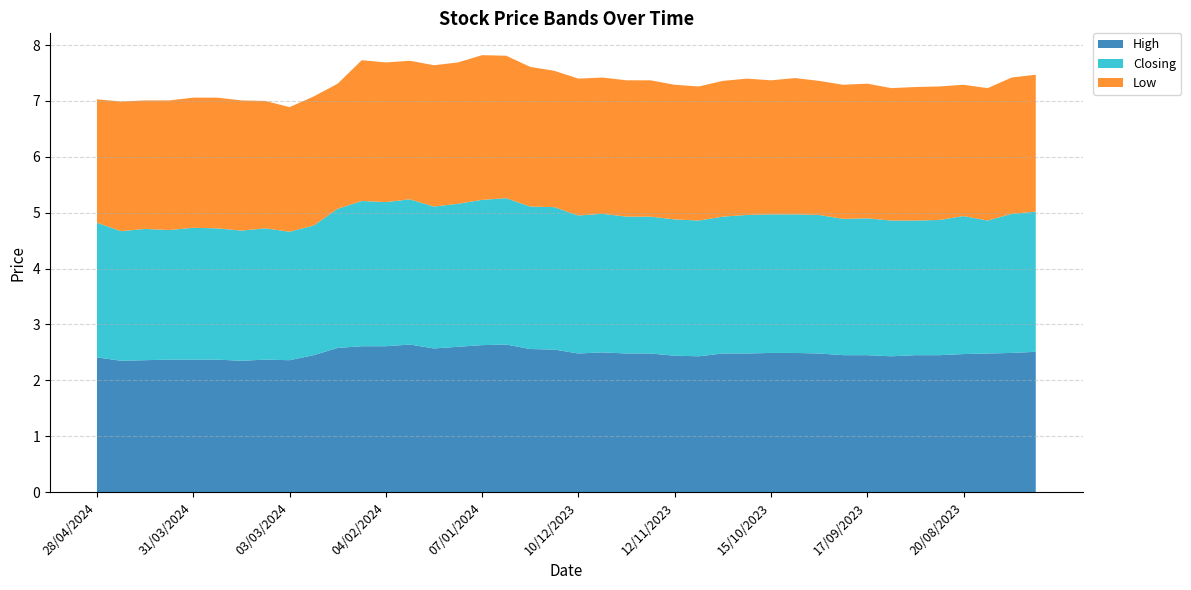

Reading left to right, extract all data points from this chart.

High: 28/04/2024=2.4	21/04/2024=2.4	14/04/2024=2.4	07/04/2024=2.4	31/03/2024=2.4	24/03/2024=2.4	17/03/2024=2.4	10/03/2024=2.4	03/03/2024=2.4	25/02/2024=2.5	18/02/2024=2.6	11/02/2024=2.6	04/02/2024=2.6	28/01/2024=2.6	21/01/2024=2.6	14/01/2024=2.6	07/01/2024=2.6	31/12/2023=2.6	24/12/2023=2.6	17/12/2023=2.5	10/12/2023=2.5	03/12/2023=2.5	26/11/2023=2.5	19/11/2023=2.5	12/11/2023=2.4	05/11/2023=2.4	29/10/2023=2.5	22/10/2023=2.5	15/10/2023=2.5	08/10/2023=2.5	01/10/2023=2.5	24/09/2023=2.5	17/09/2023=2.5	10/09/2023=2.4	03/09/2023=2.5	27/08/2023=2.5	20/08/2023=2.5	13/08/2023=2.5	06/08/2023=2.5	30/07/2023=2.5
Closing: 28/04/2024=2.4	21/04/2024=2.3	14/04/2024=2.4	07/04/2024=2.3	31/03/2024=2.4	24/03/2024=2.4	17/03/2024=2.3	10/03/2024=2.4	03/03/2024=2.3	25/02/2024=2.3	18/02/2024=2.5	11/02/2024=2.6	04/02/2024=2.6	28/01/2024=2.6	21/01/2024=2.5	14/01/2024=2.6	07/01/2024=2.6	31/12/2023=2.6	24/12/2023=2.5	17/12/2023=2.5	10/12/2023=2.5	03/12/2023=2.5	26/11/2023=2.5	19/11/2023=2.5	12/11/2023=2.4	05/11/2023=2.4	29/10/2023=2.5	22/10/2023=2.5	15/10/2023=2.5	08/10/2023=2.5	01/10/2023=2.5	24/09/2023=2.4	17/09/2023=2.5	10/09/2023=2.4	03/09/2023=2.4	27/08/2023=2.4	20/08/2023=2.5	13/08/2023=2.4	06/08/2023=2.5	30/07/2023=2.5
Low: 28/04/2024=2.2	21/04/2024=2.3	14/04/2024=2.3	07/04/2024=2.3	31/03/2024=2.3	24/03/2024=2.3	17/03/2024=2.3	10/03/2024=2.3	03/03/2024=2.2	25/02/2024=2.3	18/02/2024=2.2	11/02/2024=2.5	04/02/2024=2.5	28/01/2024=2.5	21/01/2024=2.5	14/01/2024=2.5	07/01/2024=2.6	31/12/2023=2.5	24/12/2023=2.5	17/12/2023=2.4	10/12/2023=2.5	03/12/2023=2.4	26/11/2023=2.4	19/11/2023=2.4	12/11/2023=2.4	05/11/2023=2.4	29/10/2023=2.4	22/10/2023=2.4	15/10/2023=2.4	08/10/2023=2.4	01/10/2023=2.4	24/09/2023=2.4	17/09/2023=2.4	10/09/2023=2.4	03/09/2023=2.4	27/08/2023=2.4	20/08/2023=2.4	13/08/2023=2.4	06/08/2023=2.4	30/07/2023=2.5